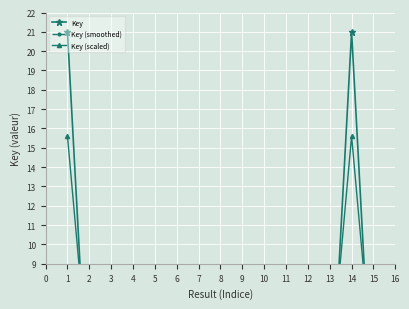

What is the difference between the highest and lowest values at 5?

3.0